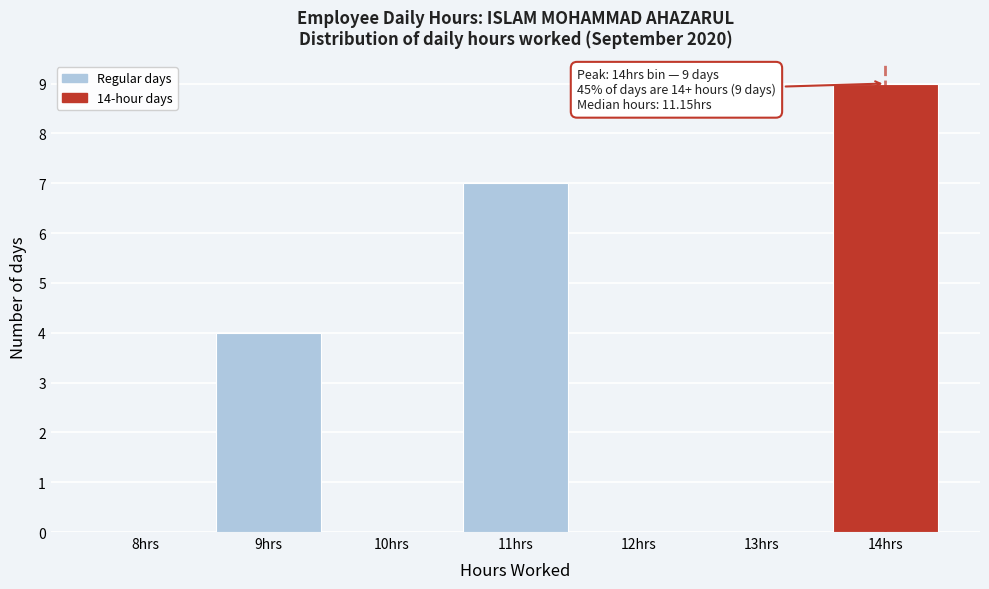

Reading left to right, what are all the values shown in this chart?

8hrs=0	9hrs=4	10hrs=0	11hrs=7	12hrs=0	13hrs=0	14hrs=9